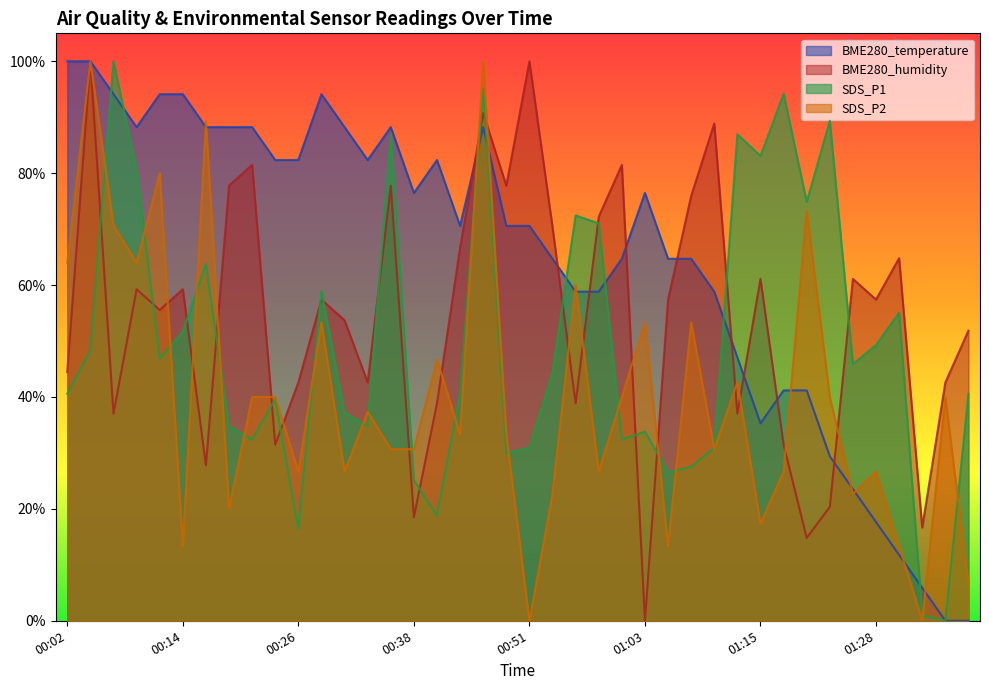

Reading right to left, transcribe all the data shown in this chart.

BME280_temperature: 01:37=0.0	01:35=0.0	01:32=0.1	01:30=0.1	01:28=0.2	01:25=0.2	01:23=0.3	01:20=0.4	01:18=0.4	01:15=0.4	01:13=0.5	01:10=0.6	01:08=0.6	01:05=0.6	01:03=0.8	01:00=0.6	00:58=0.6	00:56=0.6	00:53=0.6	00:51=0.7	00:48=0.7	00:46=0.9	00:43=0.7	00:41=0.8	00:38=0.8	00:36=0.9	00:34=0.8	00:31=0.9	00:29=0.9	00:26=0.8	00:24=0.8	00:21=0.9	00:19=0.9	00:16=0.9	00:14=0.9	00:12=0.9	00:09=0.9	00:07=0.9	00:04=1.0	00:02=1.0
BME280_humidity: 01:37=0.5	01:35=0.4	01:32=0.2	01:30=0.6	01:28=0.6	01:25=0.6	01:23=0.2	01:20=0.1	01:18=0.3	01:15=0.6	01:13=0.4	01:10=0.9	01:08=0.8	01:05=0.6	01:03=0.0	01:00=0.8	00:58=0.7	00:56=0.4	00:53=0.7	00:51=1.0	00:48=0.8	00:46=0.9	00:43=0.7	00:41=0.4	00:38=0.2	00:36=0.8	00:34=0.4	00:31=0.5	00:29=0.6	00:26=0.4	00:24=0.3	00:21=0.8	00:19=0.8	00:16=0.3	00:14=0.6	00:12=0.6	00:09=0.6	00:07=0.4	00:04=1.0	00:02=0.4
SDS_P1: 01:37=0.4	01:35=0.0	01:32=0.0	01:30=0.6	01:28=0.5	01:25=0.5	01:23=0.9	01:20=0.7	01:18=0.9	01:15=0.8	01:13=0.9	01:10=0.3	01:08=0.3	01:05=0.3	01:03=0.3	01:00=0.3	00:58=0.7	00:56=0.7	00:53=0.4	00:51=0.3	00:48=0.3	00:46=1.0	00:43=0.4	00:41=0.2	00:38=0.3	00:36=0.9	00:34=0.3	00:31=0.4	00:29=0.6	00:26=0.2	00:24=0.4	00:21=0.3	00:19=0.3	00:16=0.6	00:14=0.5	00:12=0.5	00:09=0.8	00:07=1.0	00:04=0.5	00:02=0.4
SDS_P2: 01:37=0.1	01:35=0.4	01:32=0.0	01:30=0.1	01:28=0.3	01:25=0.2	01:23=0.4	01:20=0.7	01:18=0.3	01:15=0.2	01:13=0.4	01:10=0.3	01:08=0.5	01:05=0.1	01:03=0.5	01:00=0.4	00:58=0.3	00:56=0.6	00:53=0.2	00:51=0.0	00:48=0.3	00:46=1.0	00:43=0.3	00:41=0.5	00:38=0.3	00:36=0.3	00:34=0.4	00:31=0.3	00:29=0.5	00:26=0.3	00:24=0.4	00:21=0.4	00:19=0.2	00:16=0.9	00:14=0.1	00:12=0.8	00:09=0.6	00:07=0.7	00:04=1.0	00:02=0.6